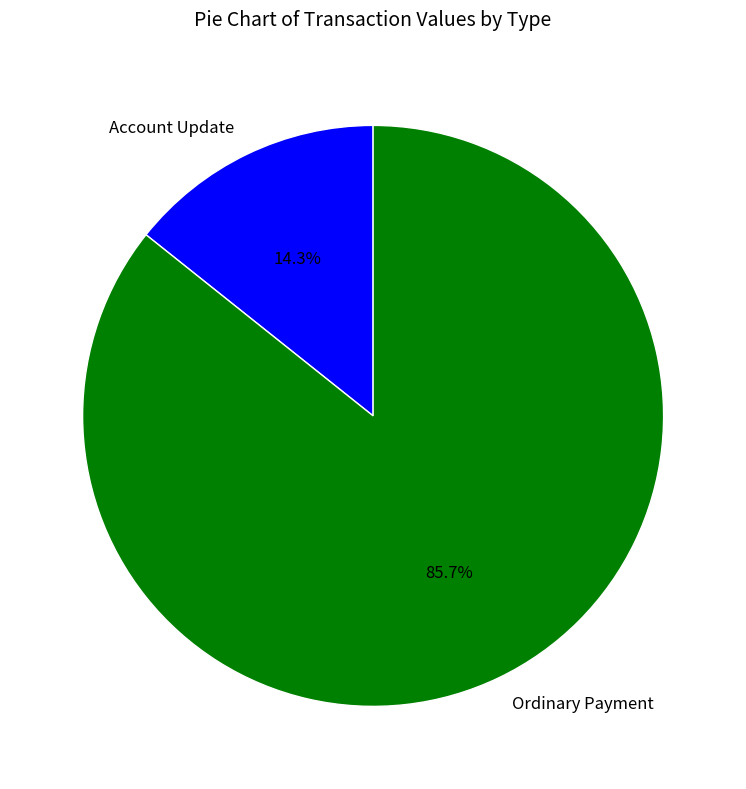

What percentage is NOT represented by Ordinary Payment?

14.3%